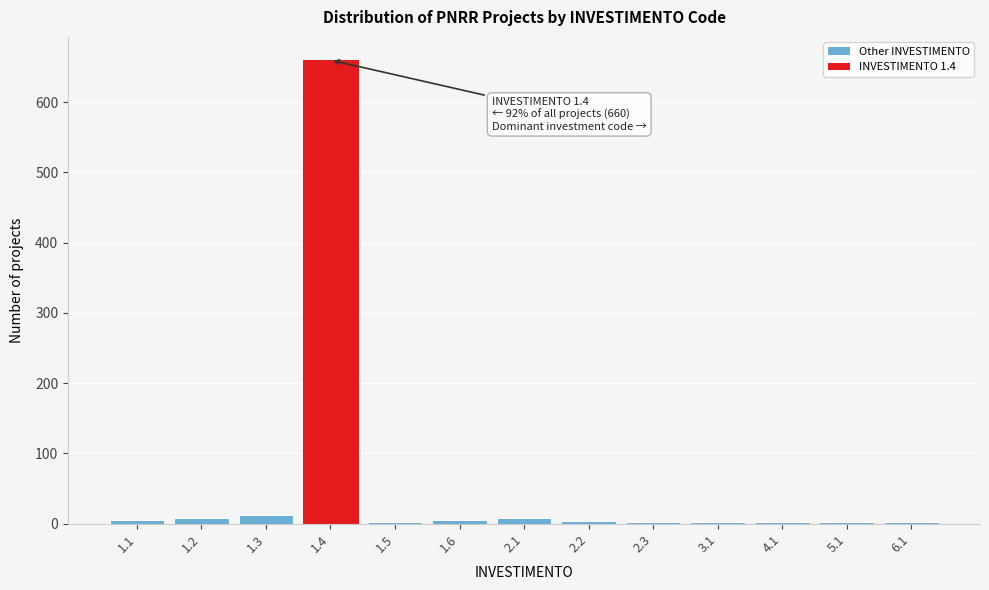

What is the maximum value shown in the chart?

660